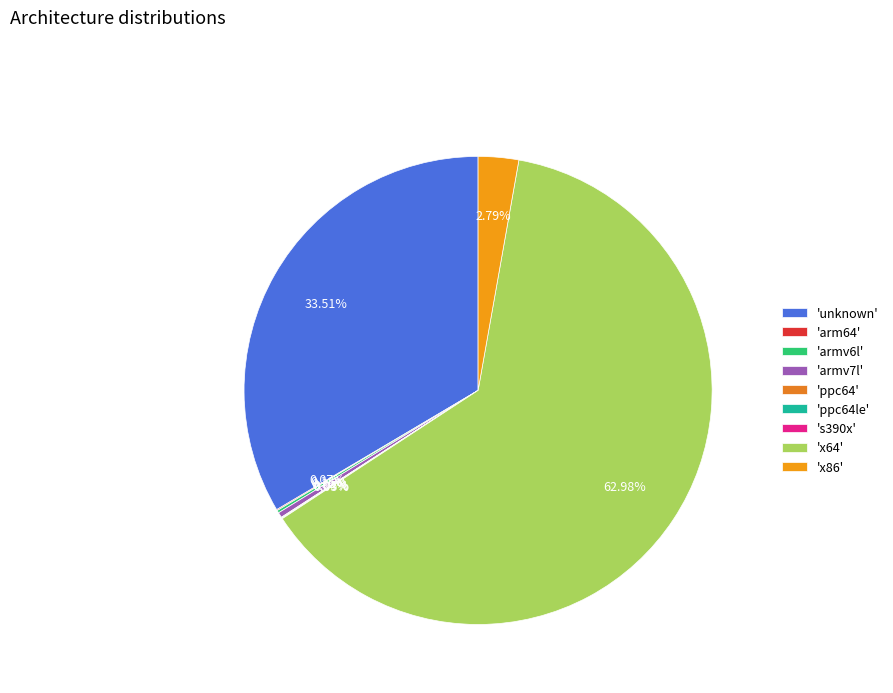

Count the number of slices in the pie.

9